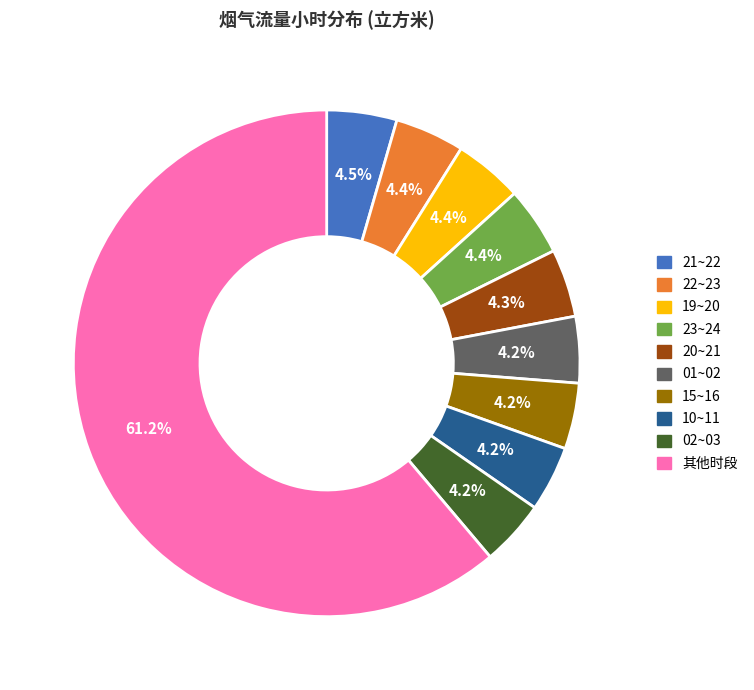

Is there a majority slice in this chart?

Yes